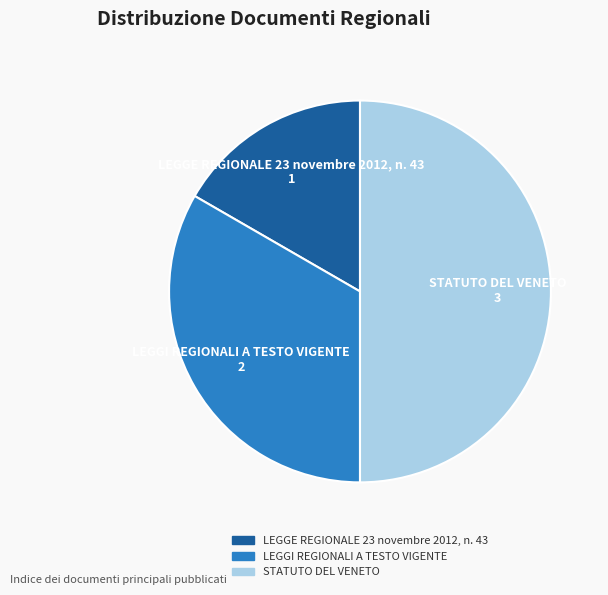

What is the ratio of the value at LEGGE REGIONALE 23 novembre 2012, n. 43 to the value at STATUTO DEL VENETO?

0.3